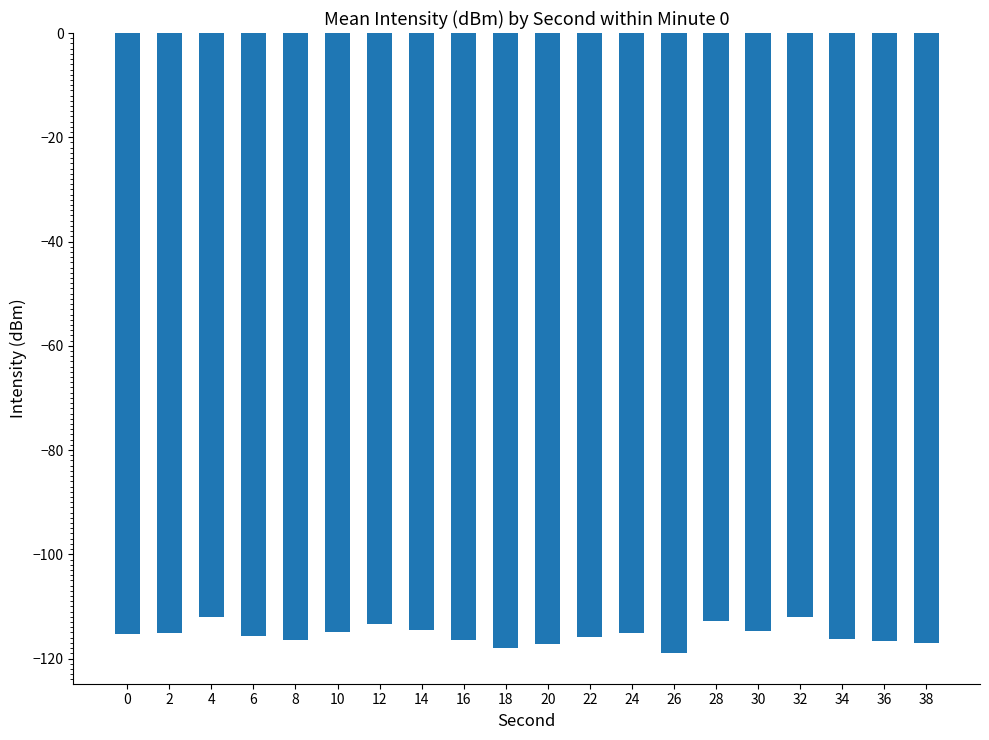

What is the greatest value displayed?

-112.0